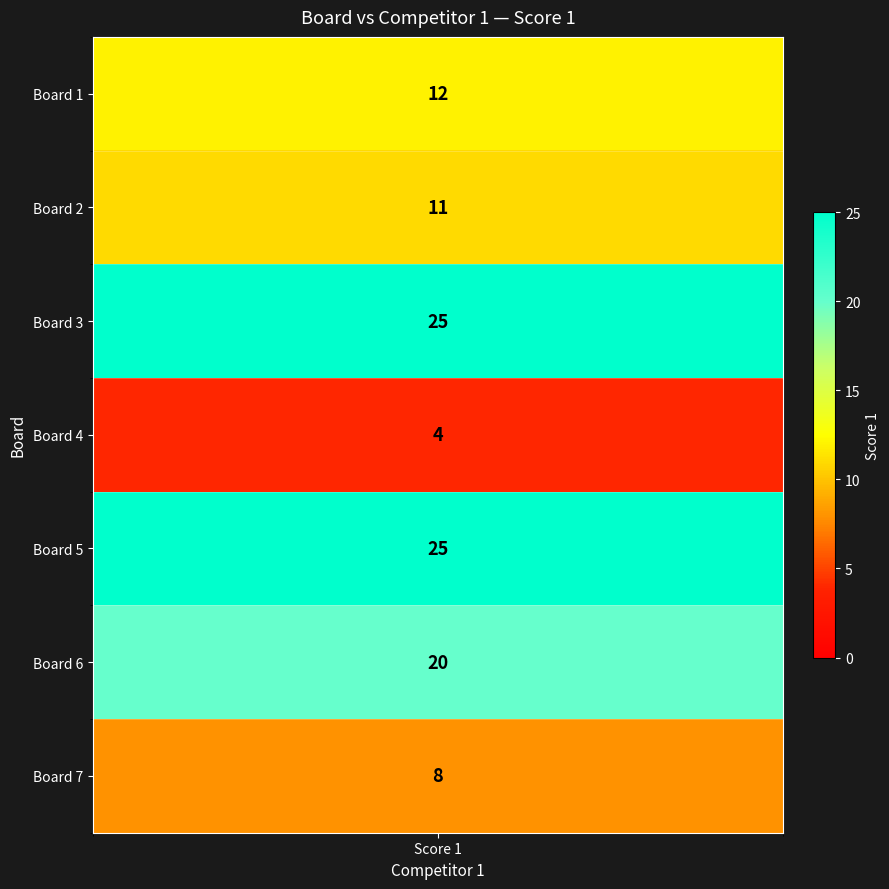

What is the sum of all values?

105